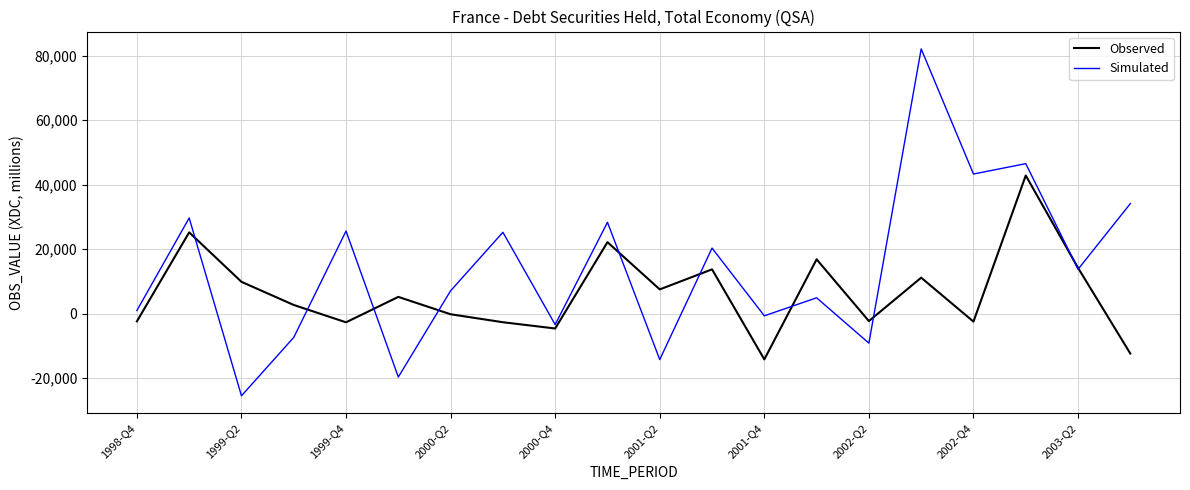

Which series has the largest total across all categories?

Simulated